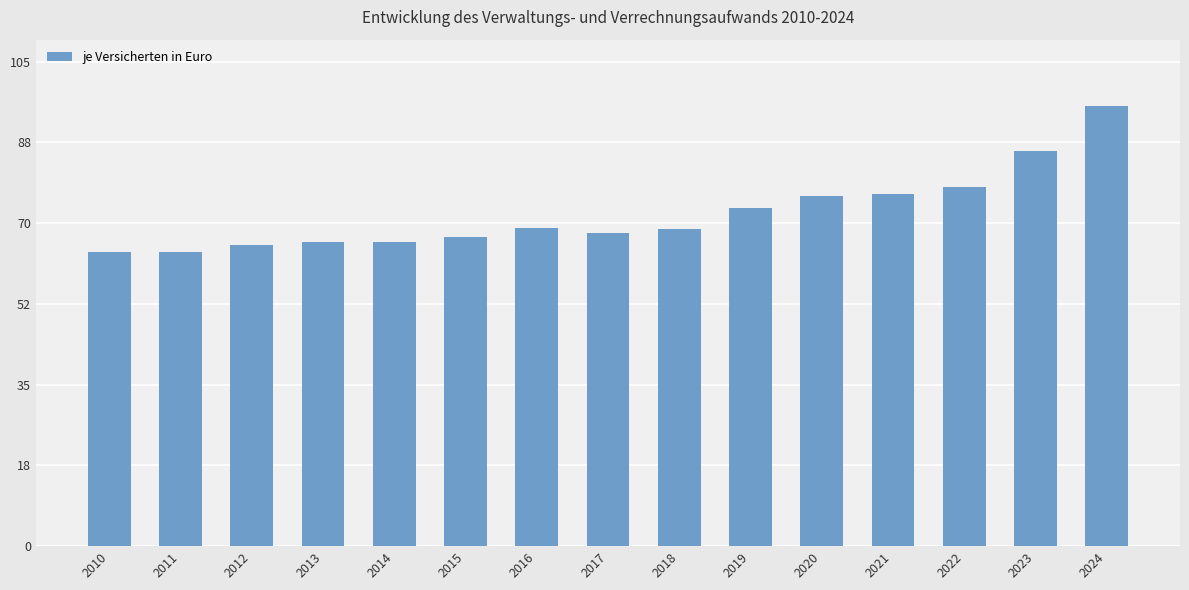

What value does the data have at 2012?

65.3